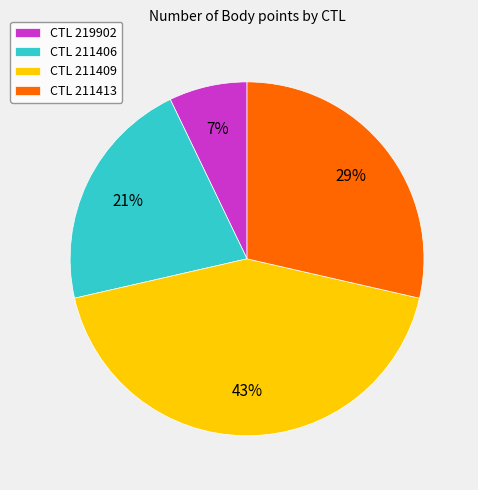

Between CTL 219902 and CTL 211406, which is larger?

CTL 211406